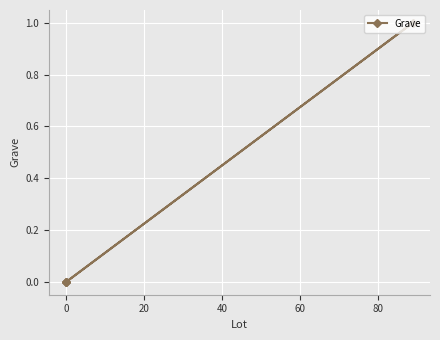

How many lines are shown in the chart?

1